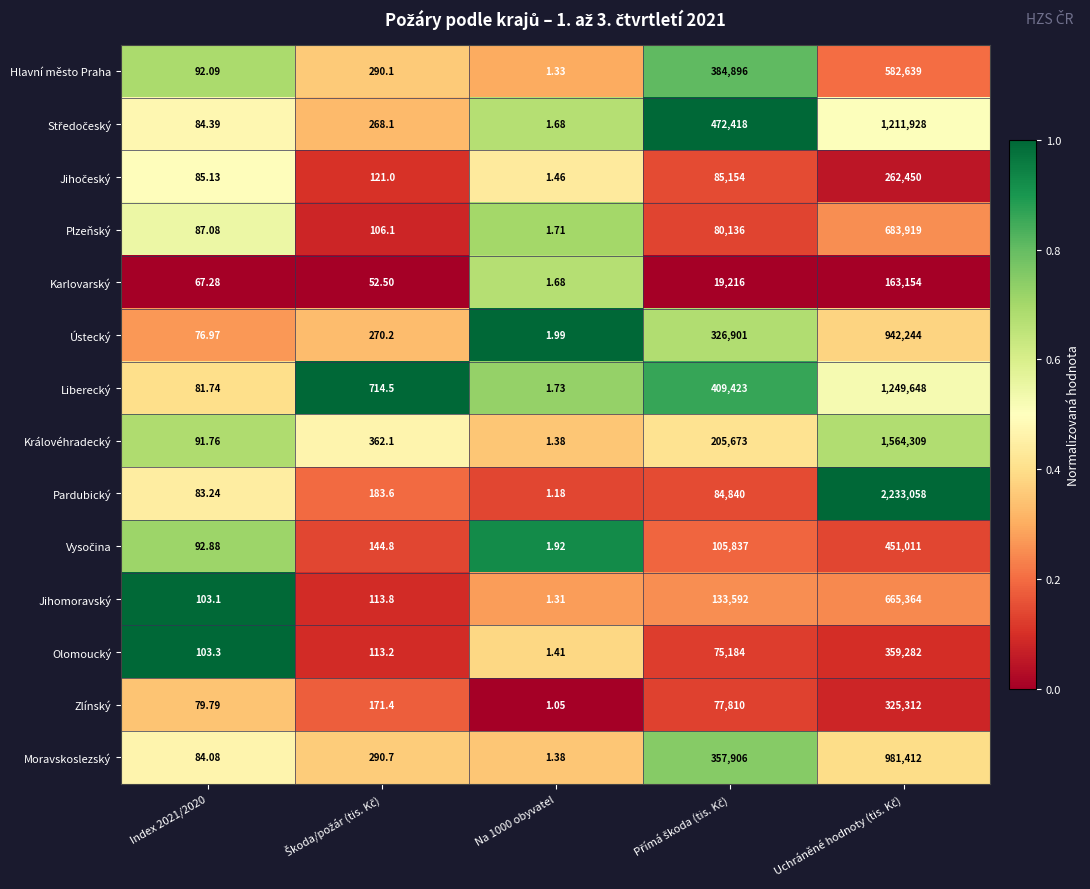

Which series has the largest range (max minus min)?

Pardubický